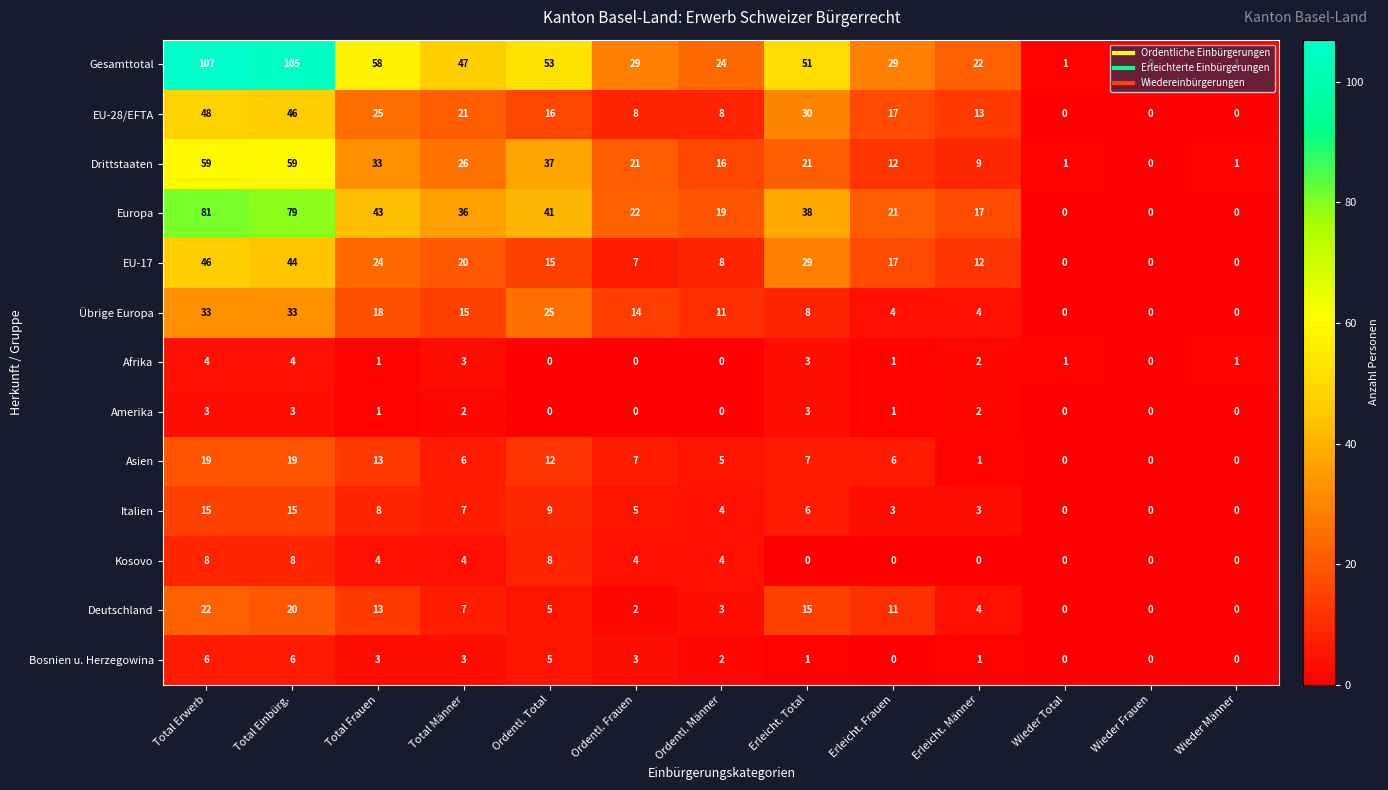

The Drittstaaten series shows 24 at Ordentl. Total. True or false?

False